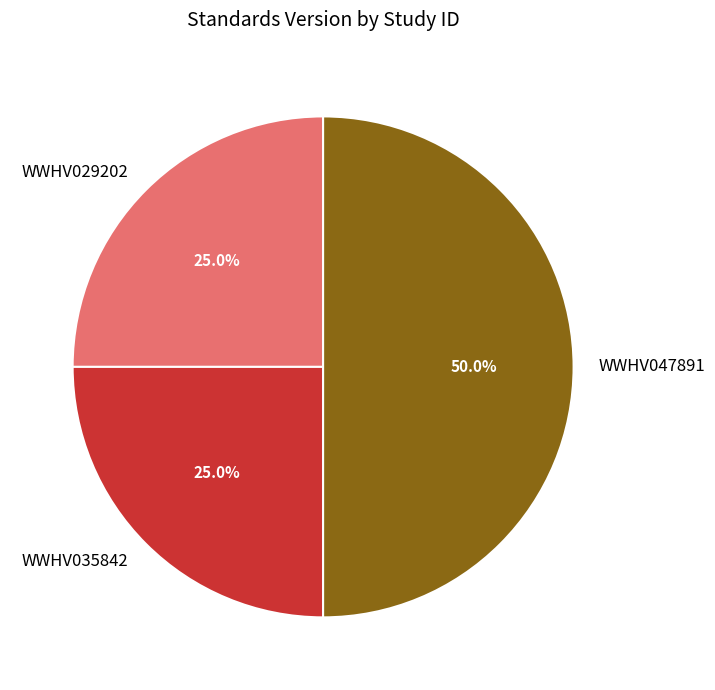

How many slices are in this pie chart?

3